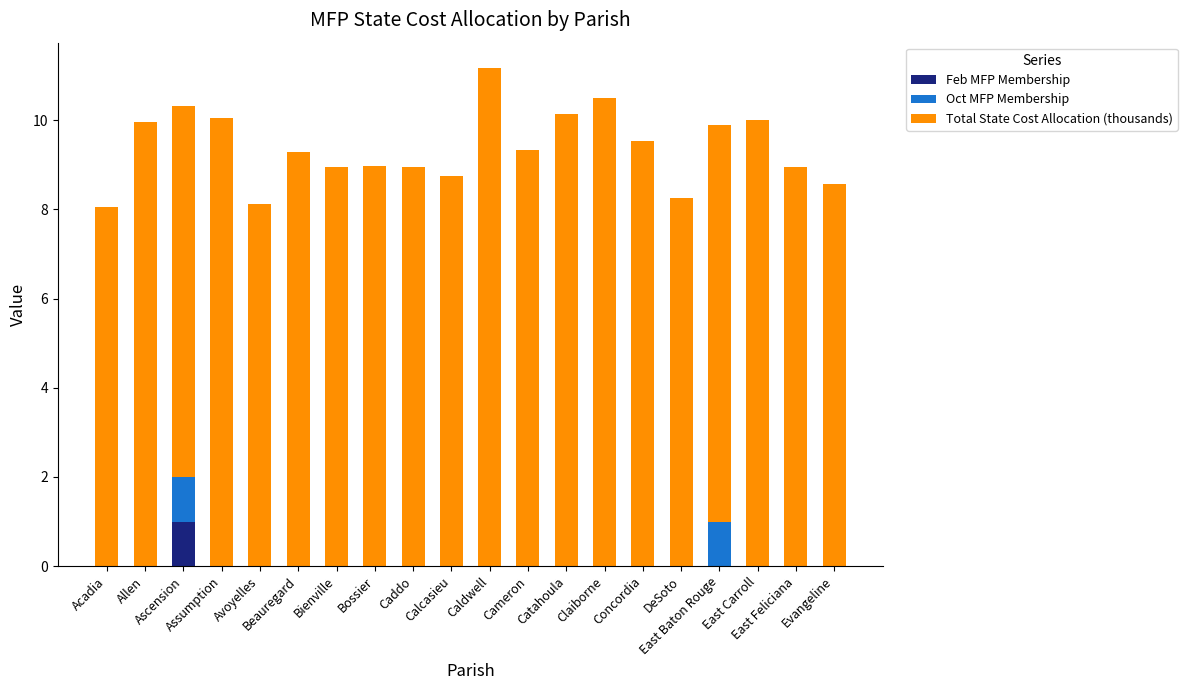

Are the bars horizontal?

No